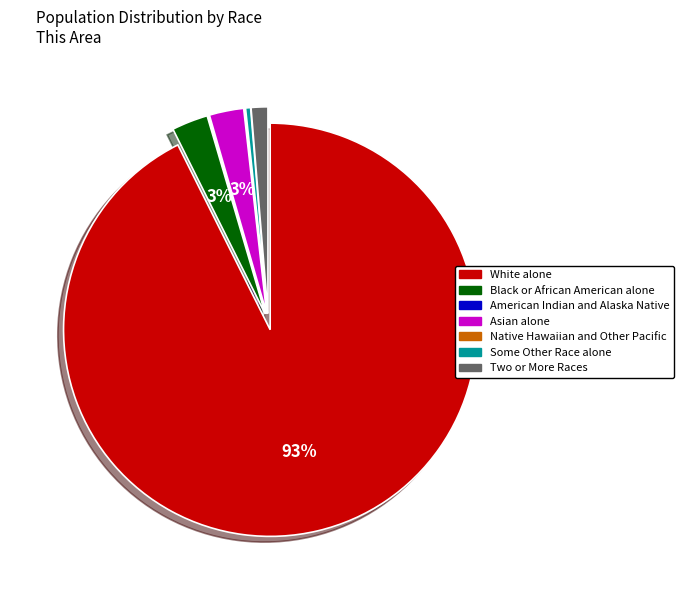

True or false: Black or African American alone accounts for 17% of the total.

False